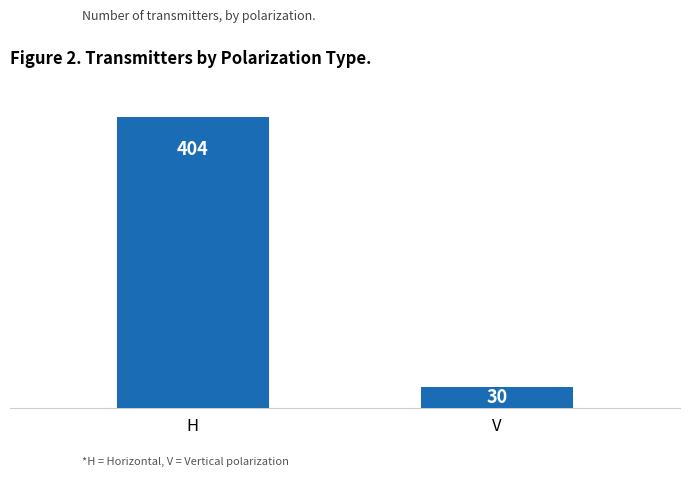

What is the value of the 2nd bar from the left?

30